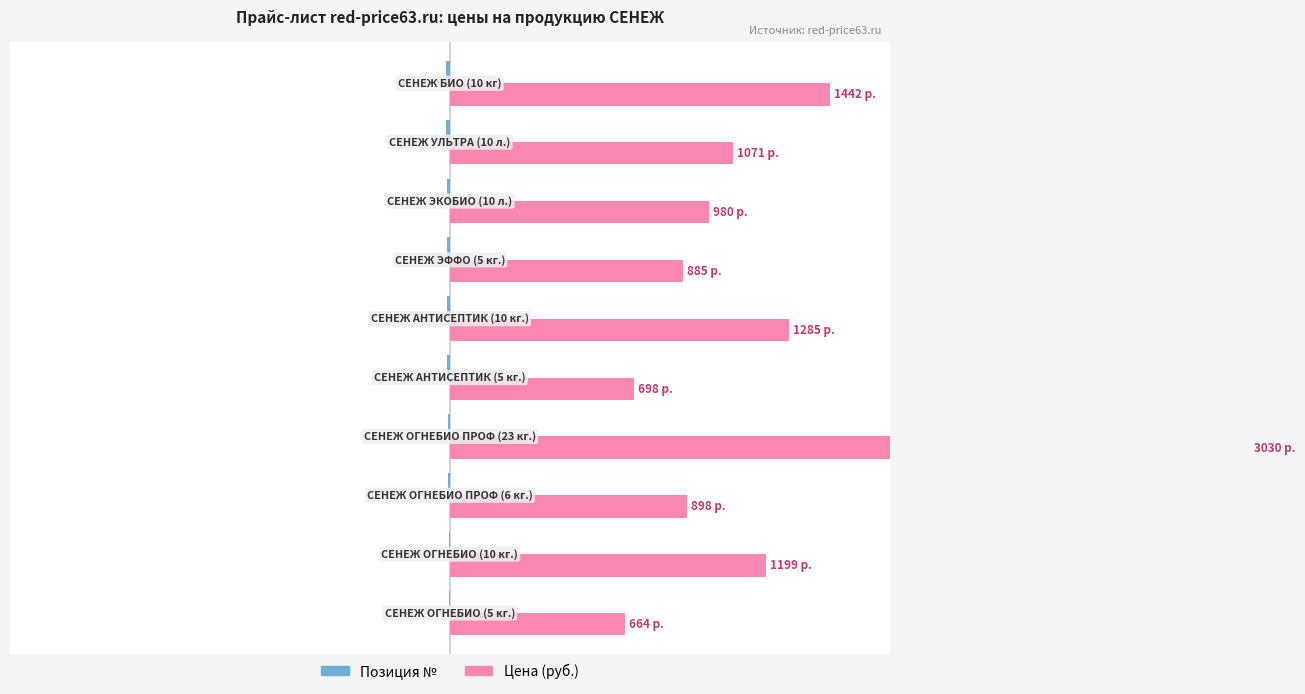

Does the chart contain stacked bars?

No